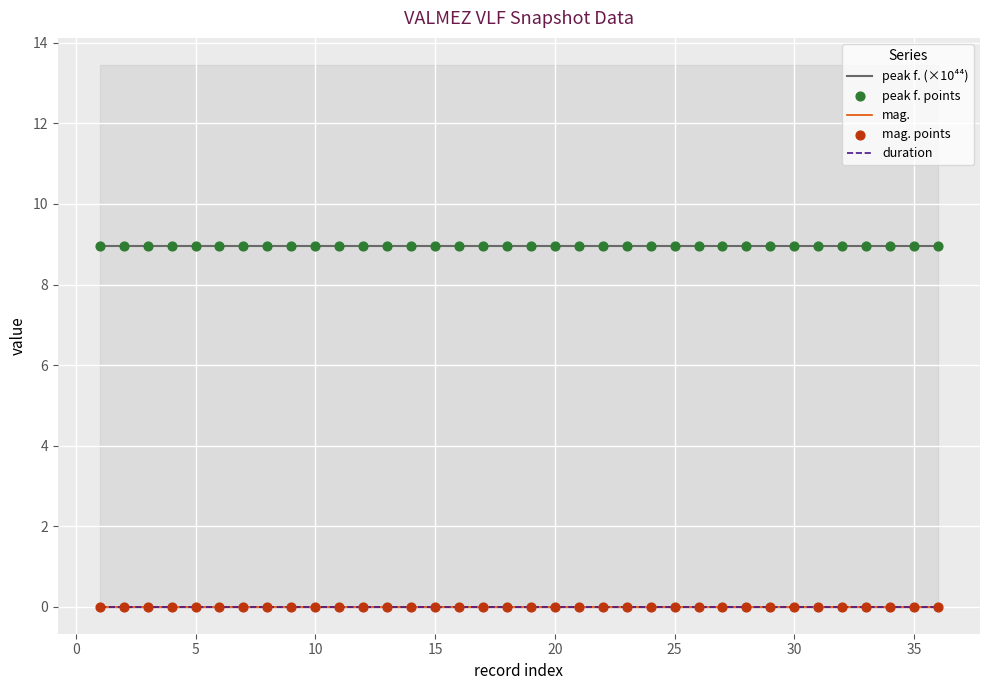

Which series contains the lowest Y value?

mag.